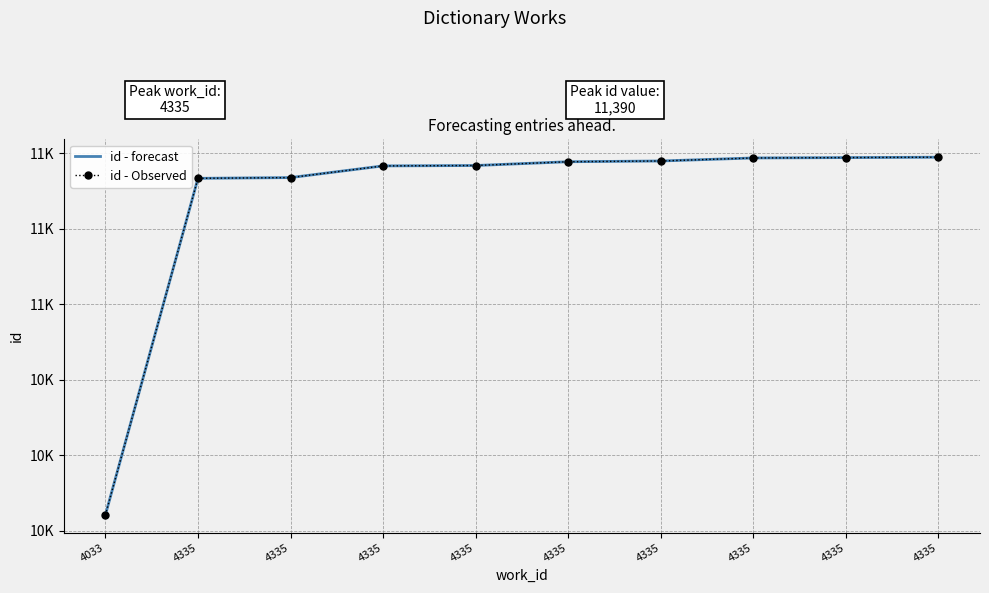

Reading left to right, list all the values displayed in this chart.

id - forecast: 10442	11334	11336	11367	11368	11378	11380	11388	11389	11390
id - Observed: 10442	11334	11336	11367	11368	11378	11380	11388	11389	11390